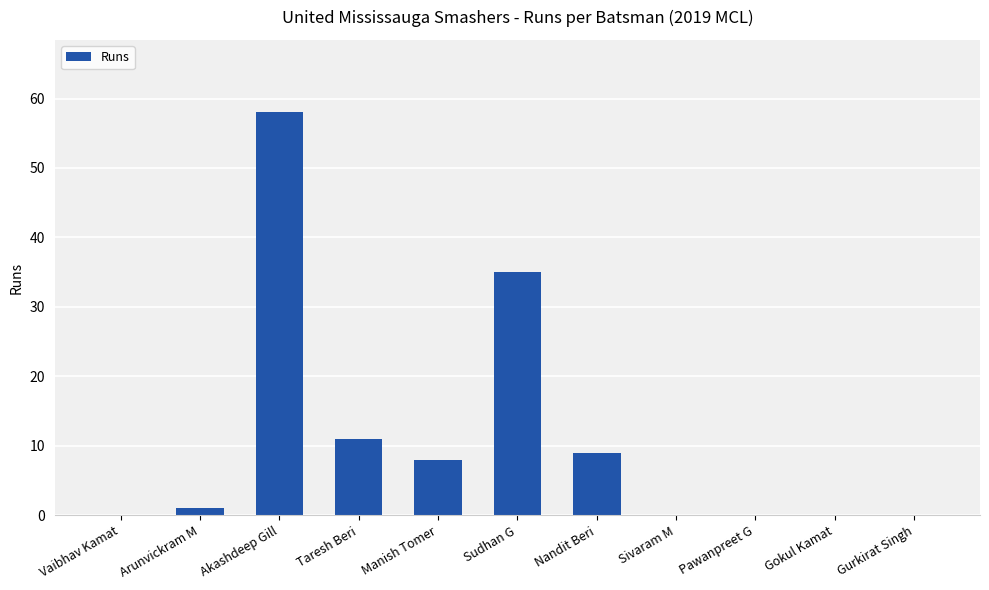

What is the greatest value displayed?

58